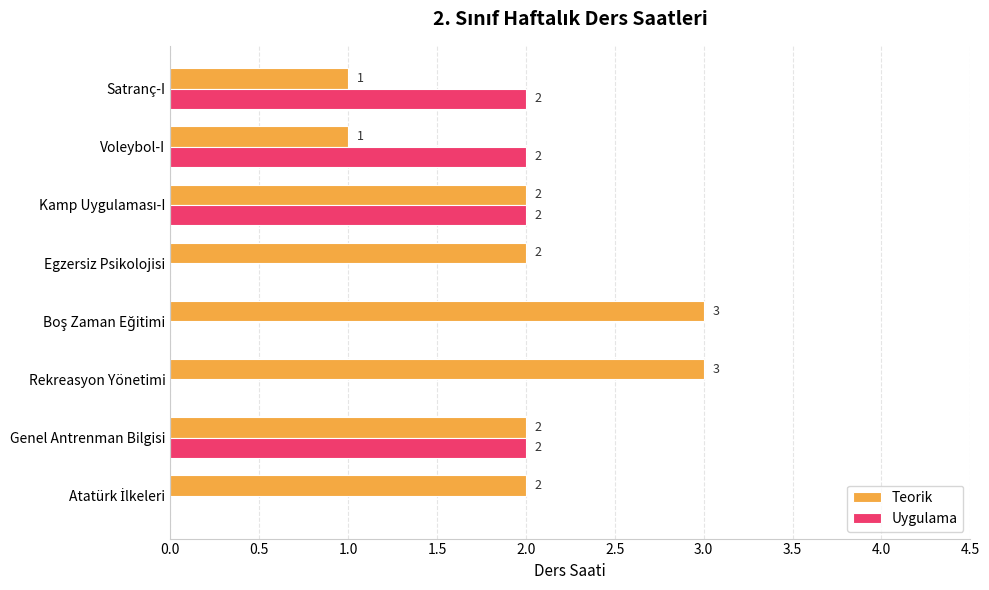

Is the value of Uygulama at Egzersiz Psikolojisi greater than the value of Teorik at Rekreasyon Yönetimi?

No